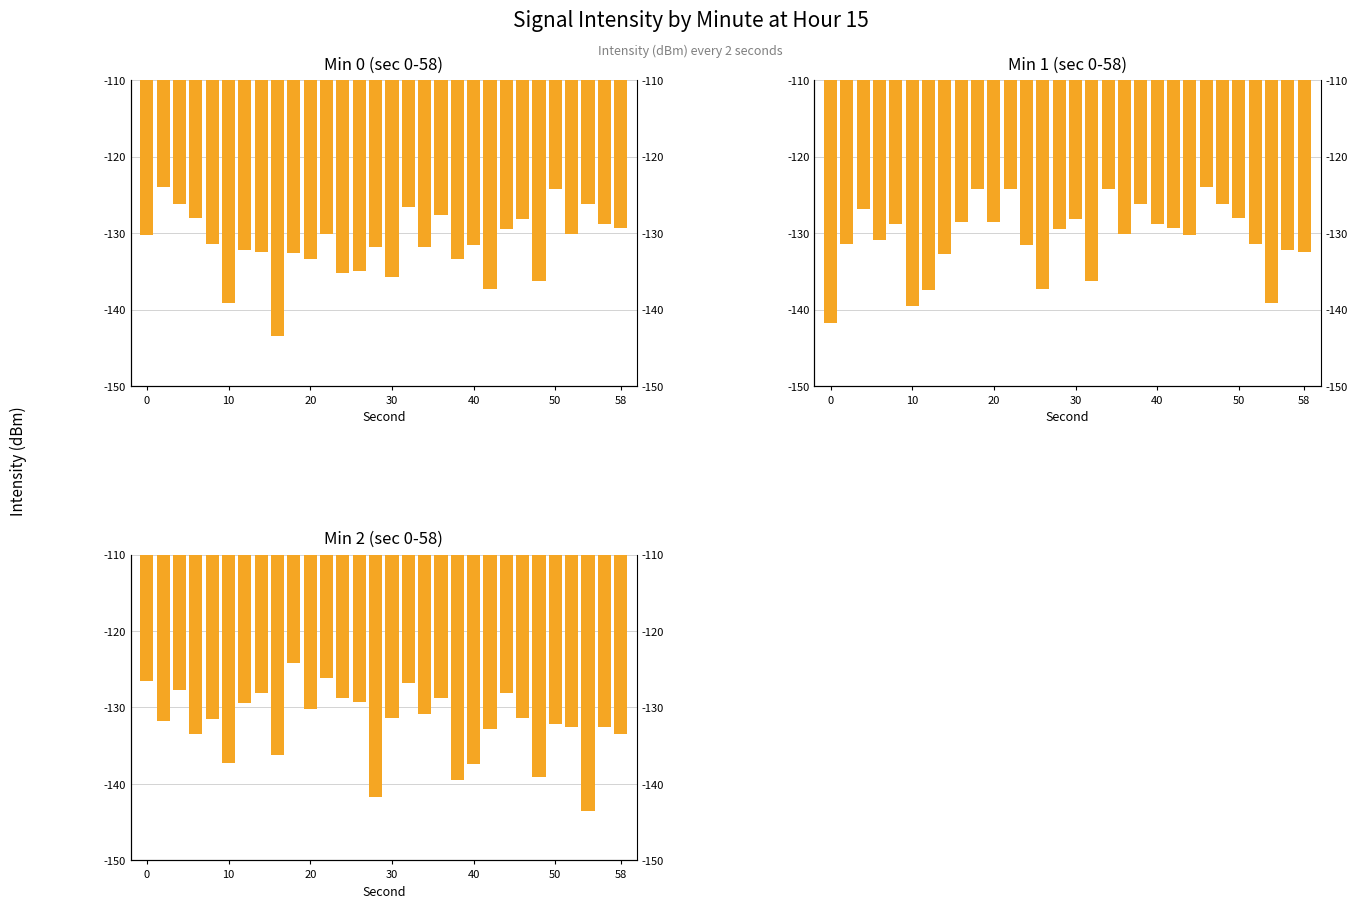

Which series has the largest total across all categories?

Min 1 (sec 0-58)